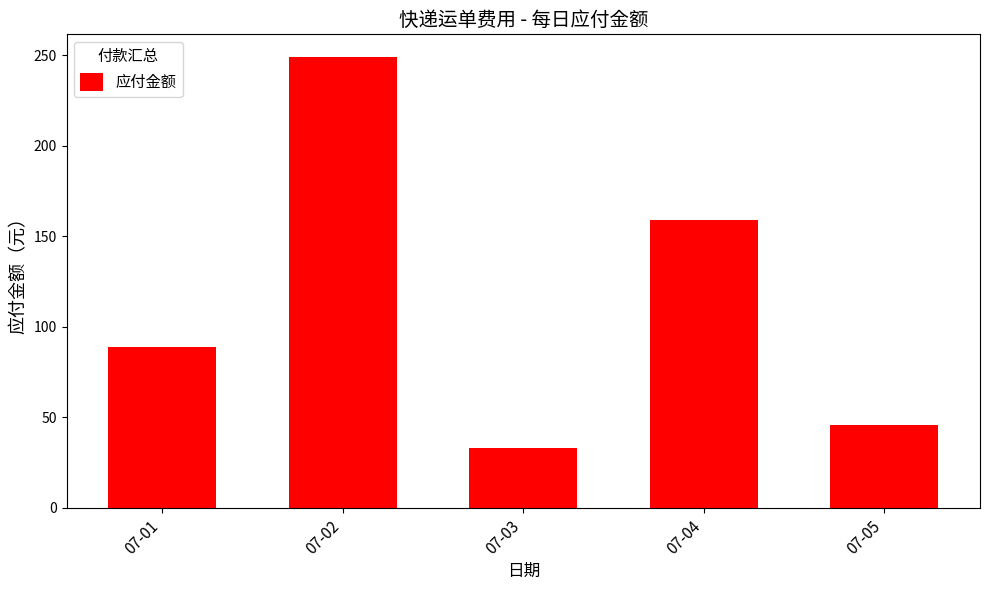

What is the average value?

115